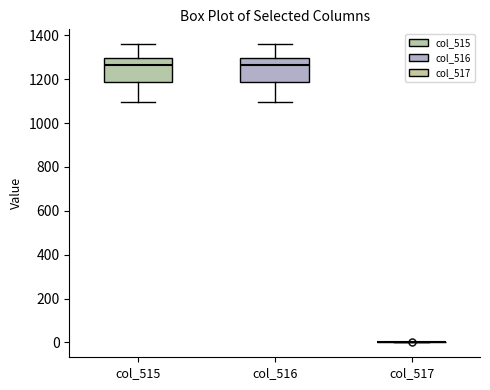

Reading left to right, transcribe this box plot: for each box, give where its median line is, the range the box spans, and where its two whiskers end, as read against the y-axis. The values are not printed on the chart, so give them approximately, as read against the axis.

col_515: median 1260, box 1180 to 1300, whiskers 1100 to 1360
col_516: median 1260, box 1180 to 1300, whiskers 1100 to 1360
col_517: box collapsed to a line at 0, whiskers 0 to 0